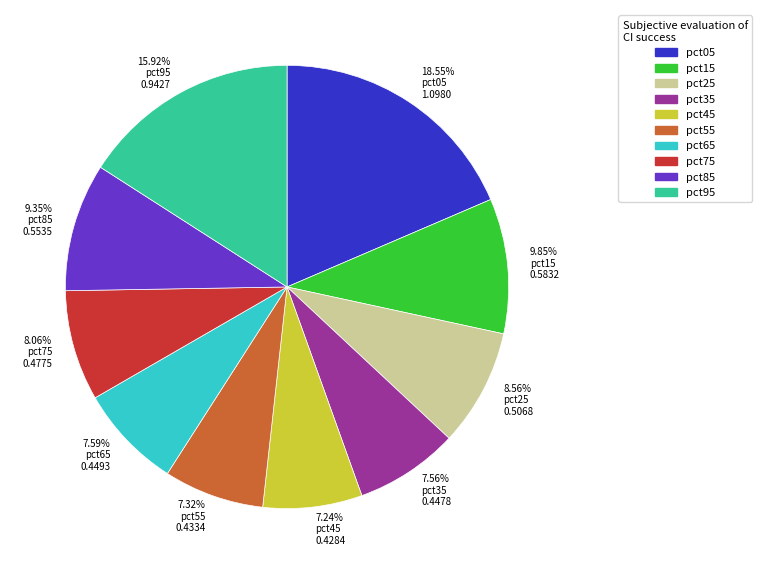

To the nearest percent, what percentage of the pie is pct65?

8%